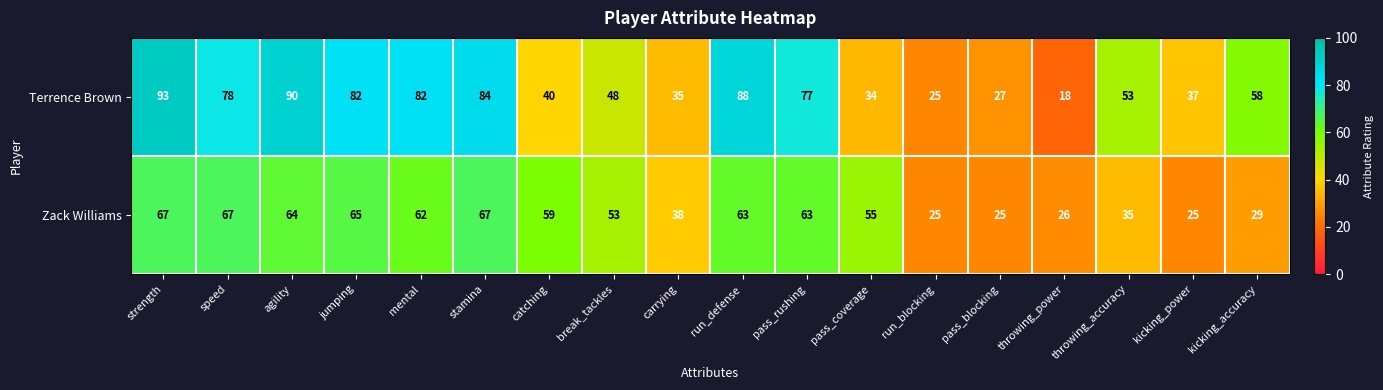

What is the average value of the Terrence Brown series?

58